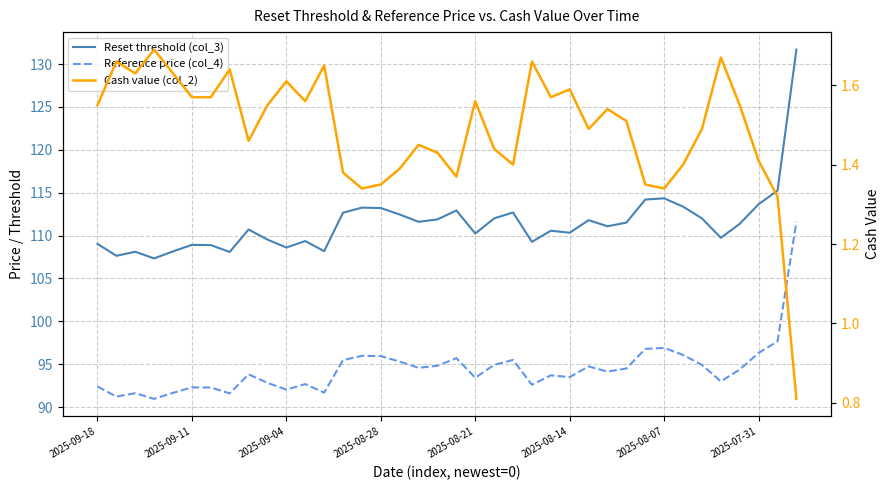

What is the lowest value of the Reference price (col_4) series?

91.0